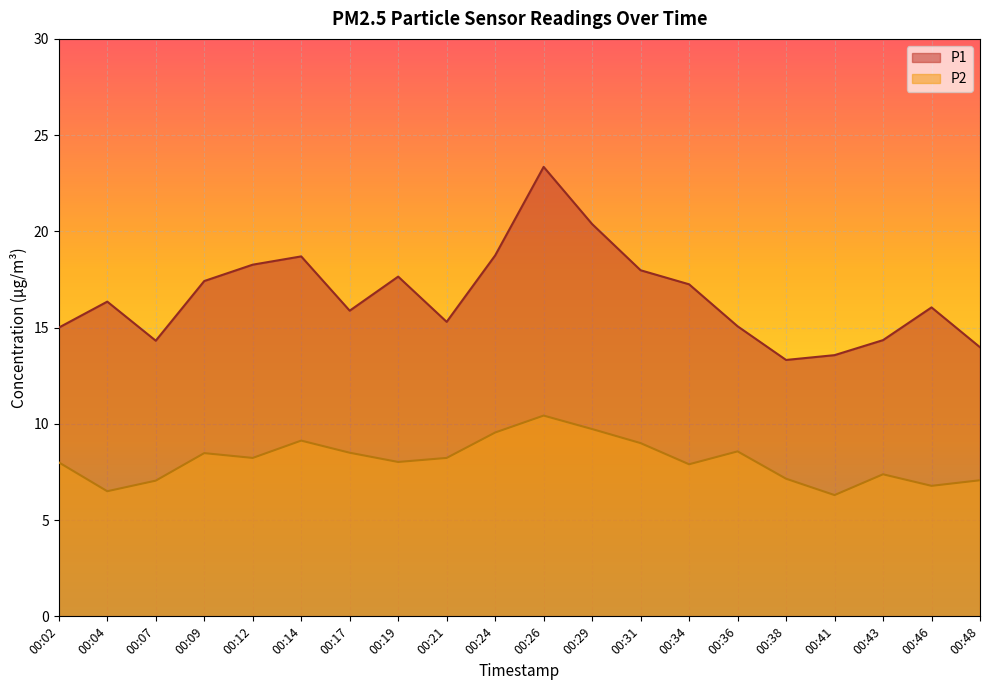

Rank the series by their maximum value, from highest to lowest.

P1, P2